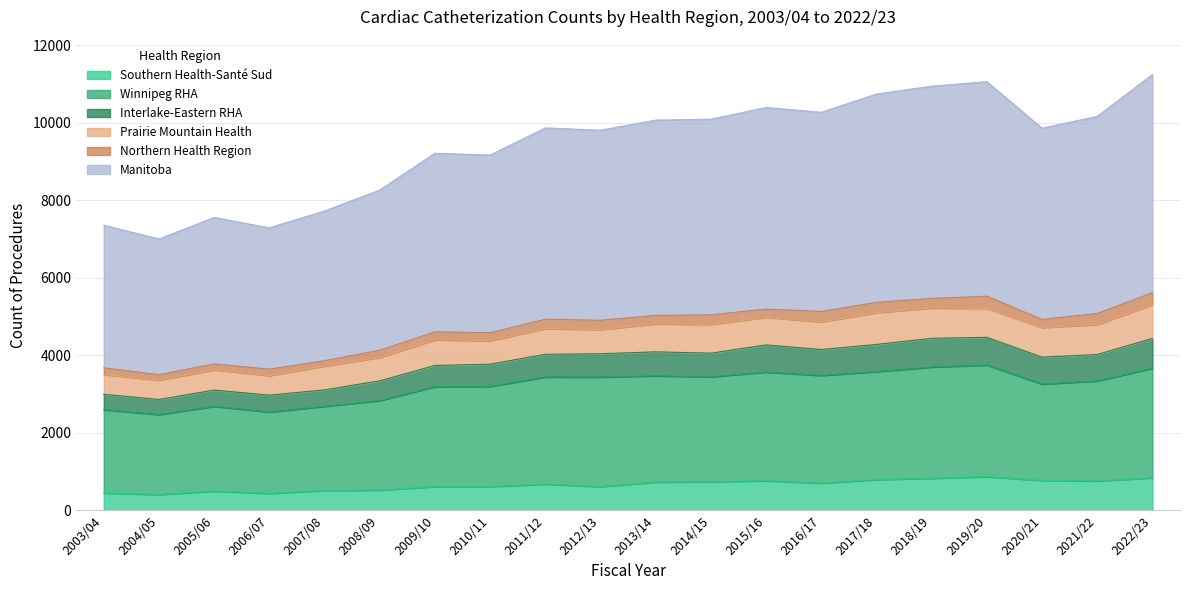

Read the Southern Health-Santé Sud value at 2020/21.

769